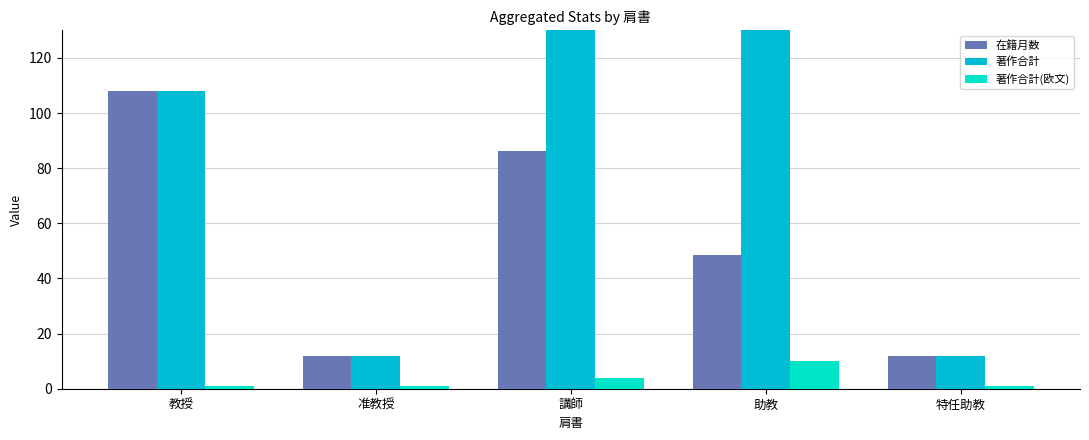

What is the difference between the maximum and minimum values in the 著作合計 series?

472.0